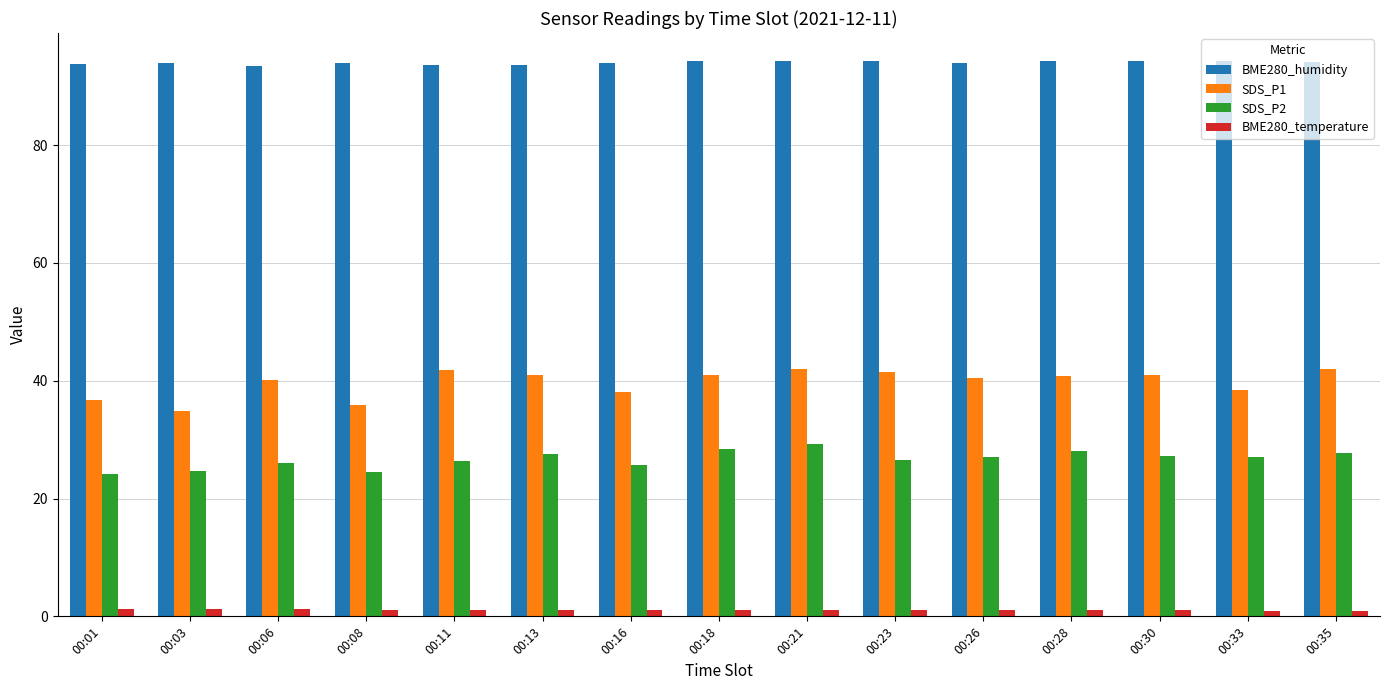

Rank the series by their maximum value, from highest to lowest.

BME280_humidity, SDS_P1, SDS_P2, BME280_temperature